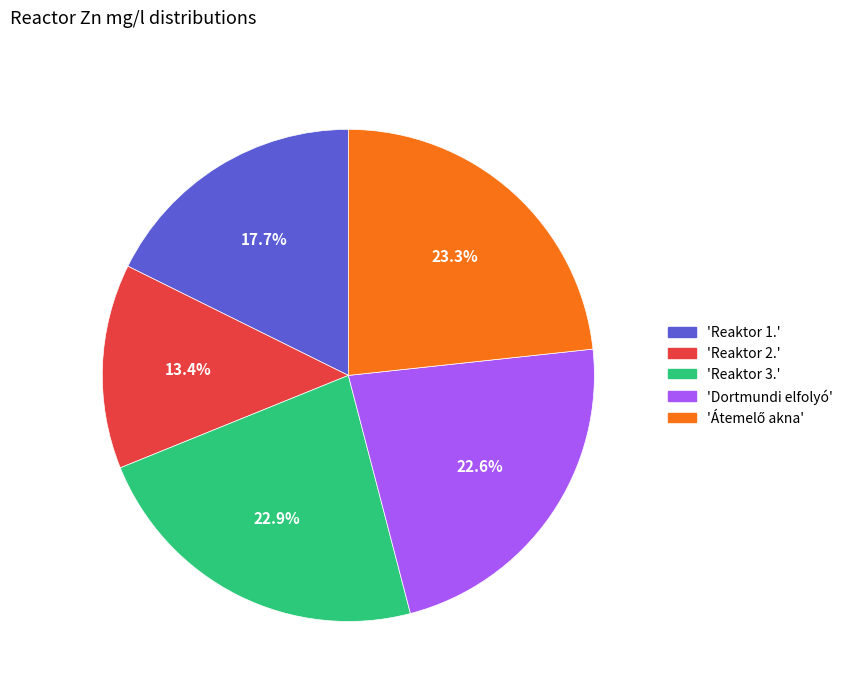

What percentage is NOT represented by 'Reaktor 1.'?

82.3%